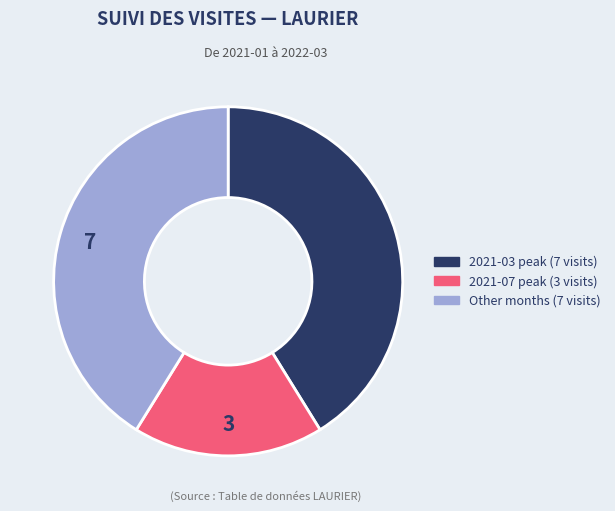

How many segments does this pie chart have?

3